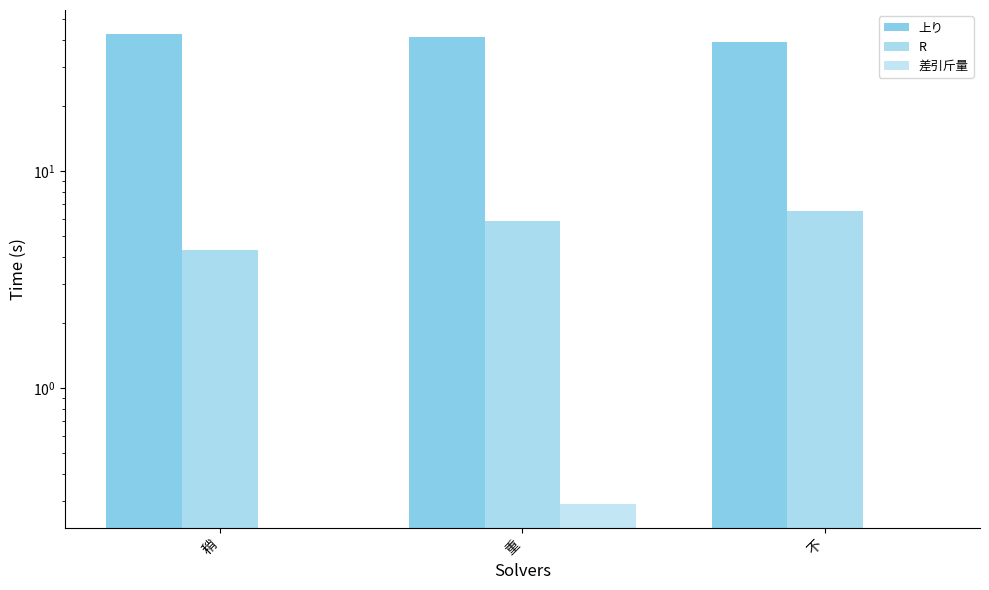

Reading left to right, transcribe all the data shown in this chart.

上り: 42.9	41.5	39.1
R: 4.3	5.9	6.5
差引斤量: 0.0	0.3	0.0